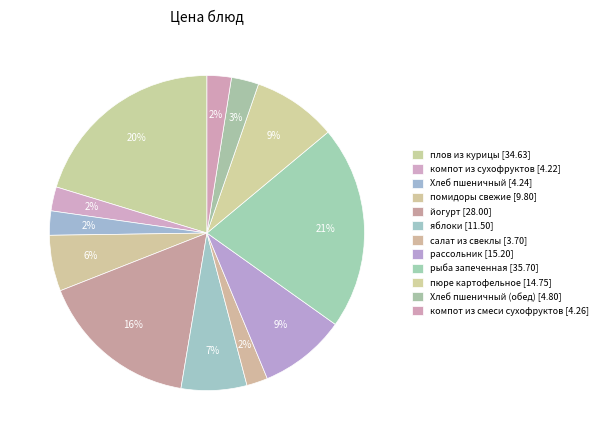

What is the largest slice in the pie chart?

рыба запеченная